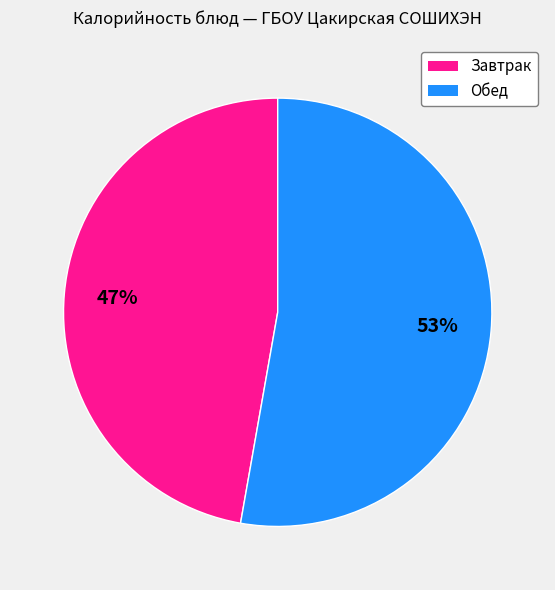

To the nearest percent, what is the average slice percentage?

50%